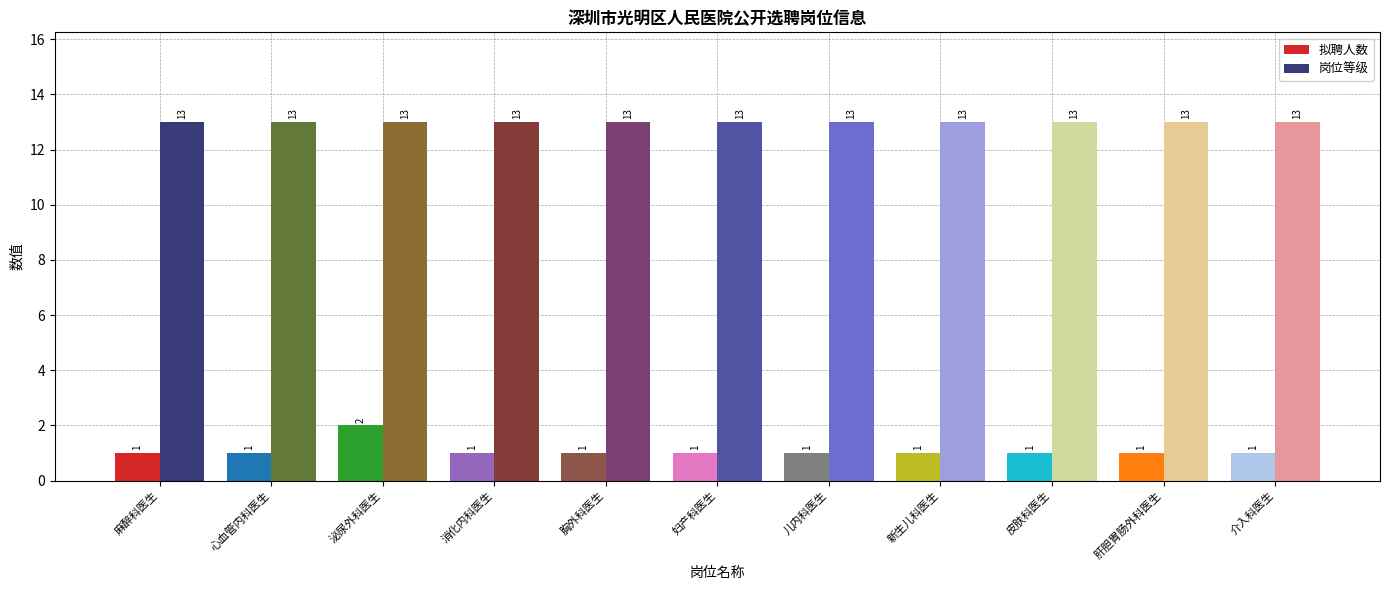

Which series has the widest spread of values?

拟聘人数